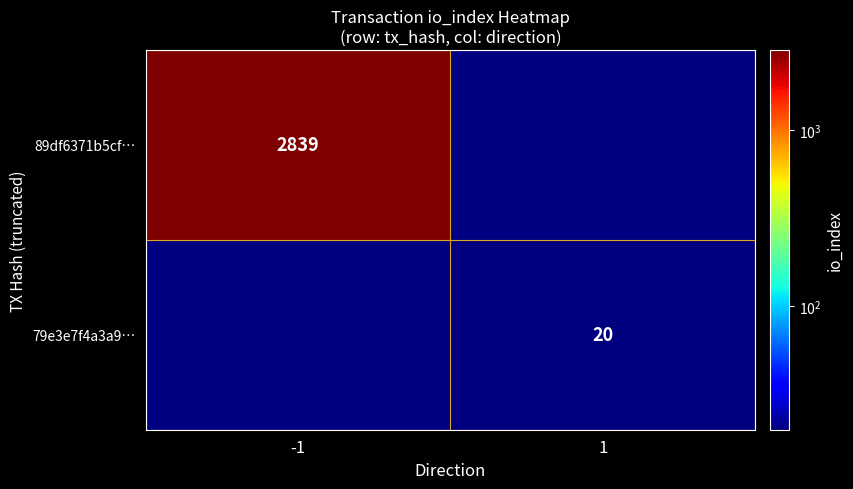

What is the smallest value displayed?

20.0